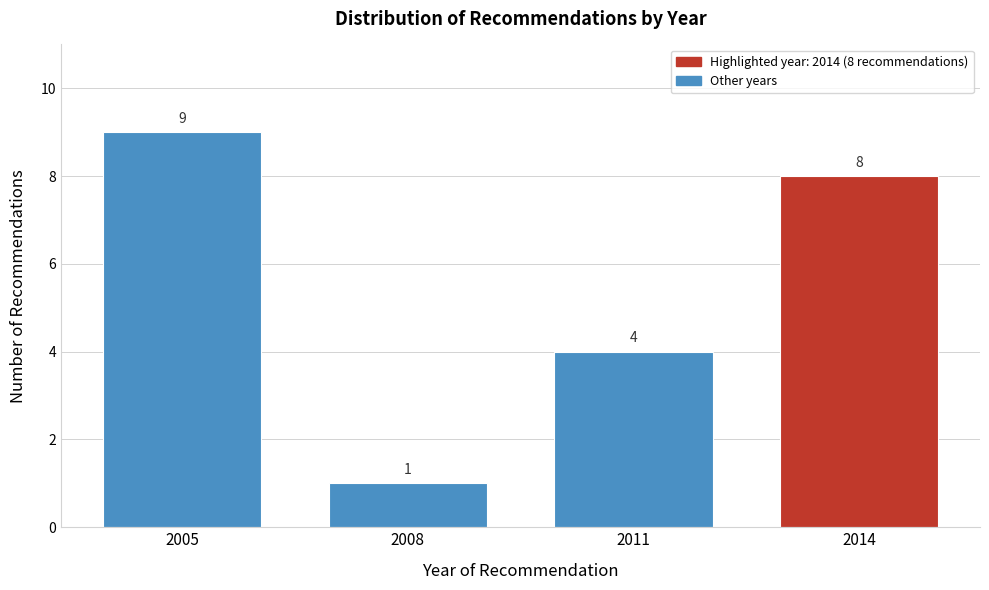

Reading left to right, extract all data points from this chart.

9	1	4	8